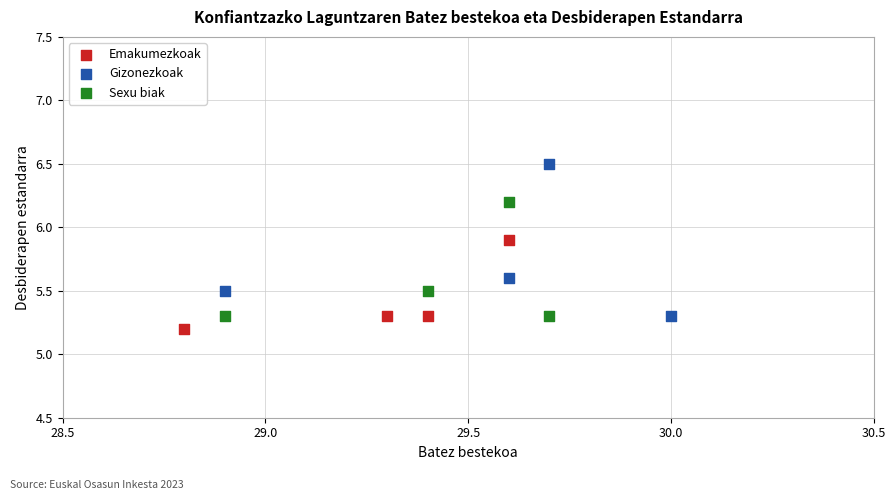

Which series contains the highest Y value?

Gizonezkoak